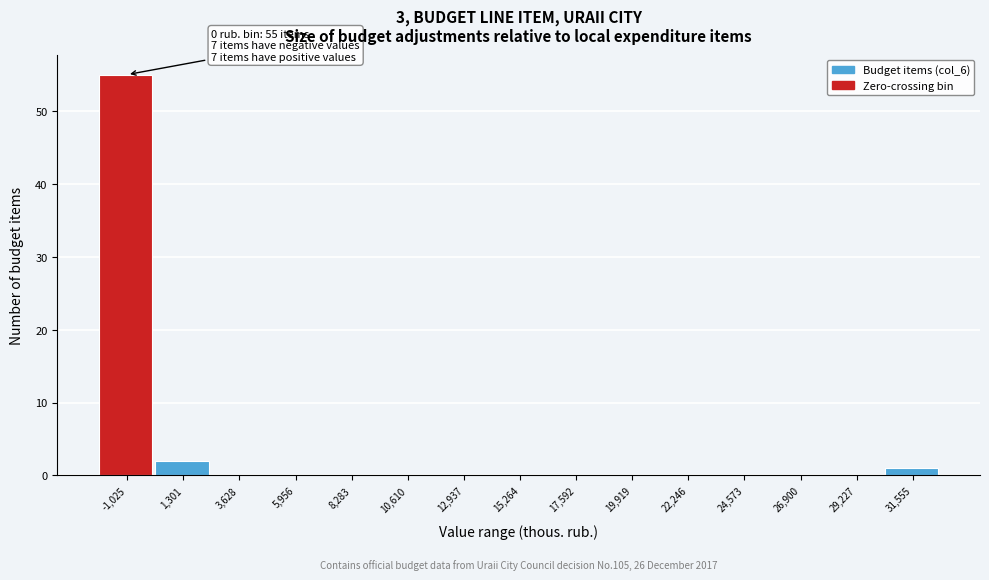

Reading left to right, extract all data points from this chart.

-1,025=55	1,301=2	3,628=0	5,956=0	8,283=0	10,610=0	12,937=0	15,264=0	17,592=0	19,919=0	22,246=0	24,573=0	26,900=0	29,227=0	31,555=1